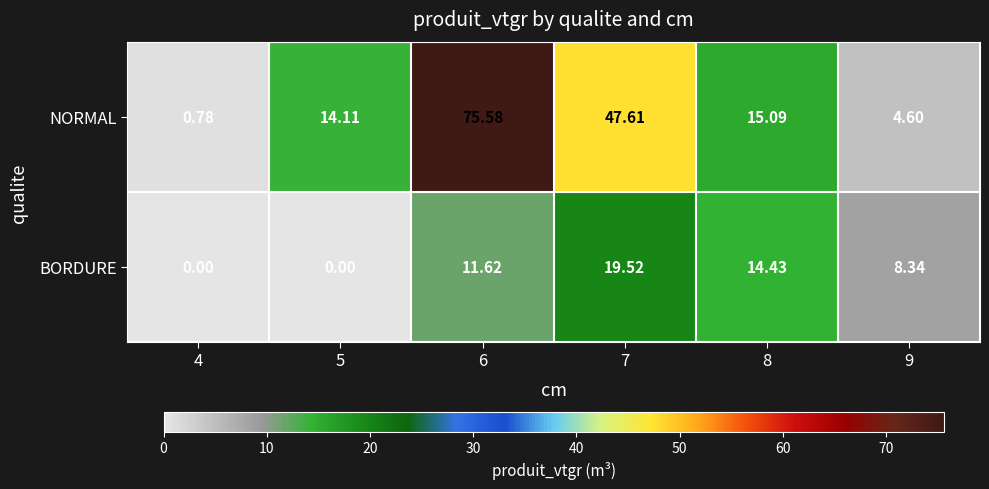

Which series has the largest total across all categories?

NORMAL